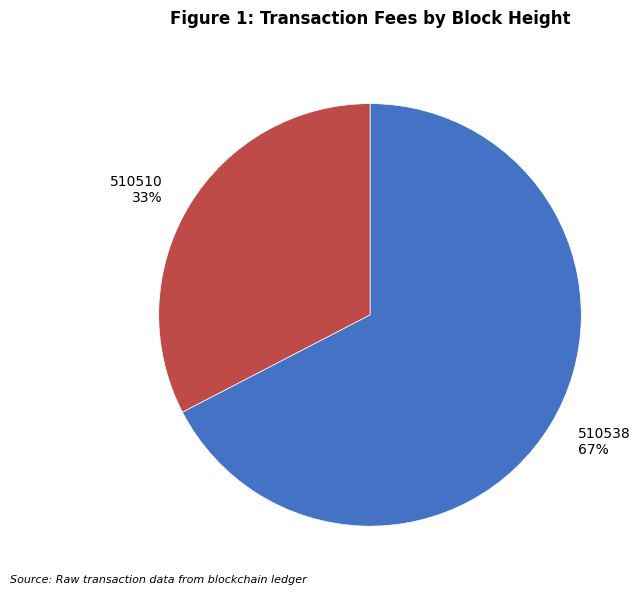

To the nearest percent, what is the average slice percentage?

50%